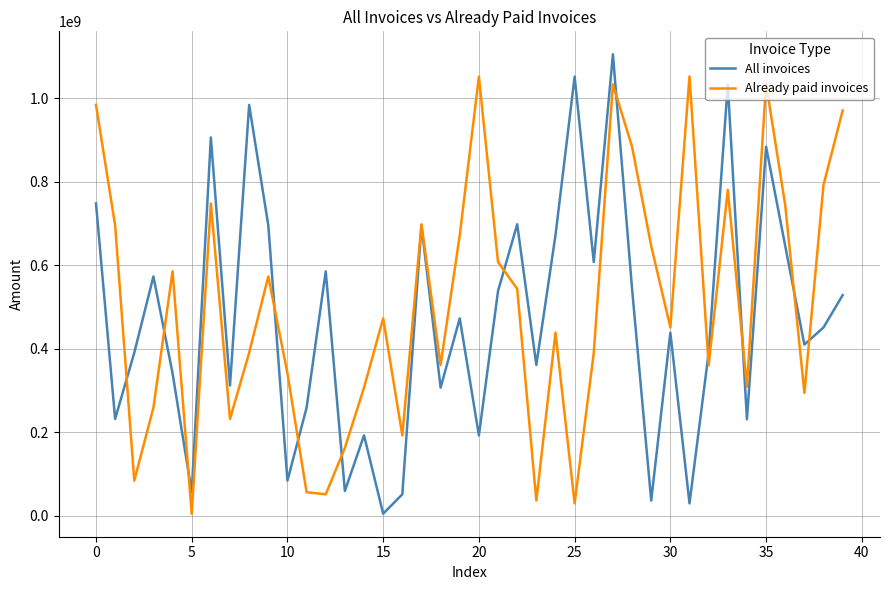

How many interior local valleys does the Already paid invoices series have?

12